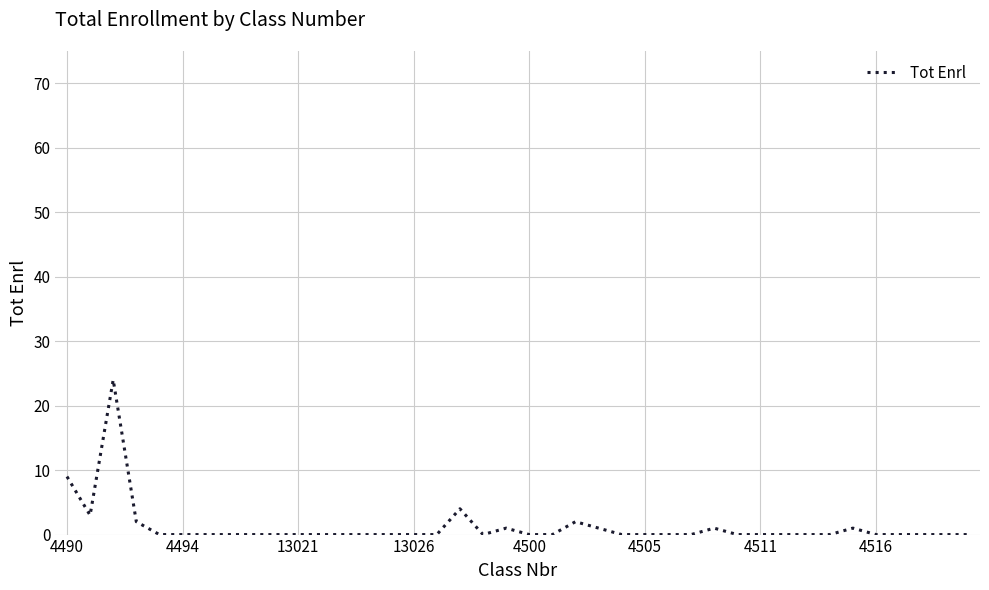

What is the difference between the maximum and minimum values?

24